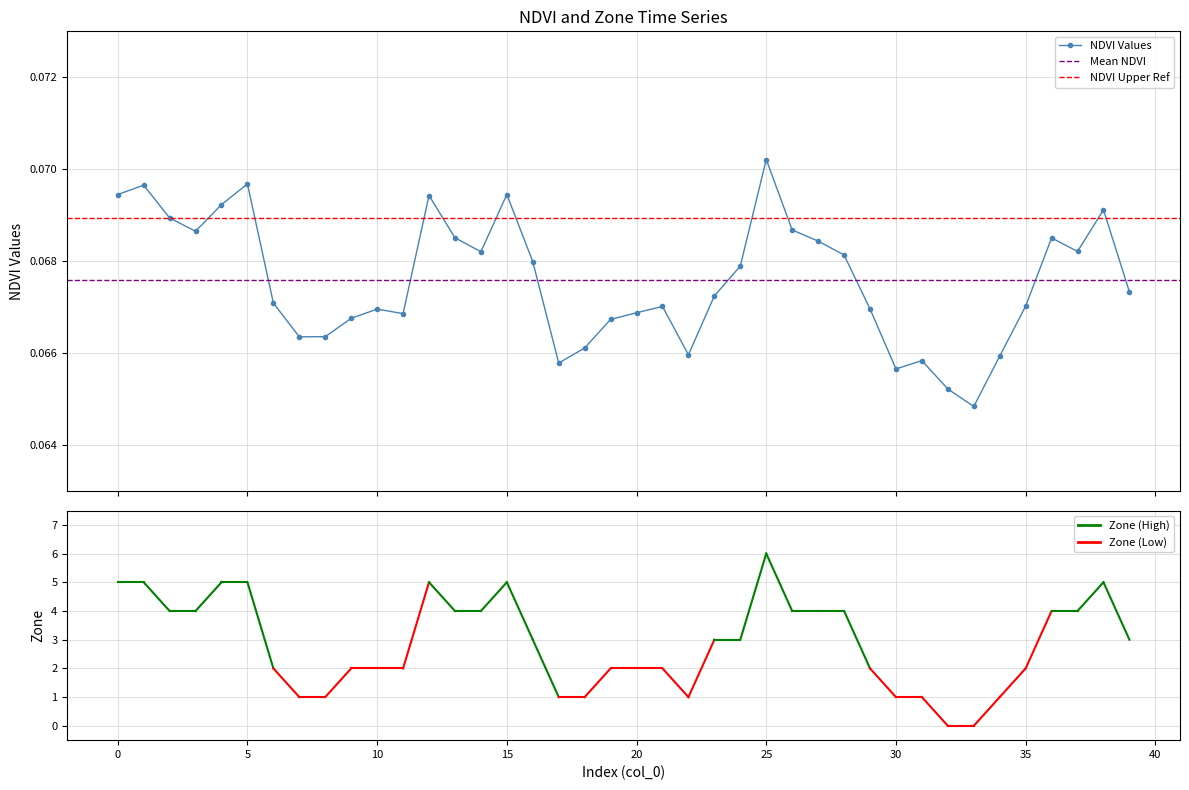

What is the average value?

0.1